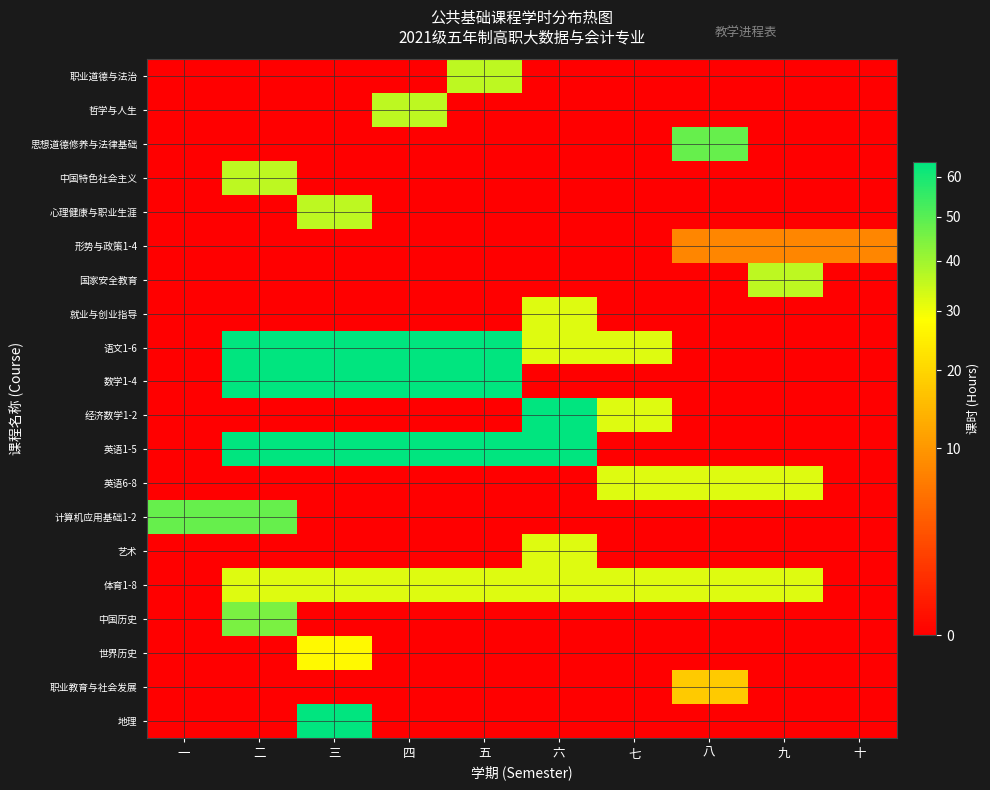

Reading left to right, what are all the values shown in this chart?

职业道德与法治: 一=0	二=0	三=0	四=0	五=36	六=0	七=0	八=0	九=0	十=0
哲学与人生: 一=0	二=0	三=0	四=36	五=0	六=0	七=0	八=0	九=0	十=0
思想道德修养与法律基础: 一=0	二=0	三=0	四=0	五=0	六=0	七=0	八=48	九=0	十=0
中国特色社会主义: 一=0	二=36	三=0	四=0	五=0	六=0	七=0	八=0	九=0	十=0
心理健康与职业生涯: 一=0	二=0	三=36	四=0	五=0	六=0	七=0	八=0	九=0	十=0
形势与政策1-4: 一=0	二=0	三=0	四=0	五=0	六=0	七=0	八=8	九=8	十=8
国家安全教育: 一=0	二=0	三=0	四=0	五=0	六=0	七=0	八=0	九=36	十=0
就业与创业指导: 一=0	二=0	三=0	四=0	五=0	六=32	七=0	八=0	九=0	十=0
语文1-6: 一=0	二=64	三=64	四=64	五=64	六=32	七=32	八=0	九=0	十=0
数学1-4: 一=0	二=64	三=64	四=64	五=64	六=0	七=0	八=0	九=0	十=0
经济数学1-2: 一=0	二=0	三=0	四=0	五=0	六=64	七=32	八=0	九=0	十=0
英语1-5: 一=0	二=64	三=64	四=64	五=64	六=64	七=0	八=0	九=0	十=0
英语6-8: 一=0	二=0	三=0	四=0	五=0	六=0	七=32	八=32	九=32	十=0
计算机应用基础1-2: 一=48	二=48	三=0	四=0	五=0	六=0	七=0	八=0	九=0	十=0
艺术: 一=0	二=0	三=0	四=0	五=0	六=32	七=0	八=0	九=0	十=0
体育1-8: 一=0	二=32	三=32	四=32	五=32	六=32	七=32	八=32	九=32	十=0
中国历史: 一=0	二=45	三=0	四=0	五=0	六=0	七=0	八=0	九=0	十=0
世界历史: 一=0	二=0	三=27	四=0	五=0	六=0	七=0	八=0	九=0	十=0
职业教育与社会发展: 一=0	二=0	三=0	四=0	五=0	六=0	七=0	八=18	九=0	十=0
地理: 一=0	二=0	三=64	四=0	五=0	六=0	七=0	八=0	九=0	十=0